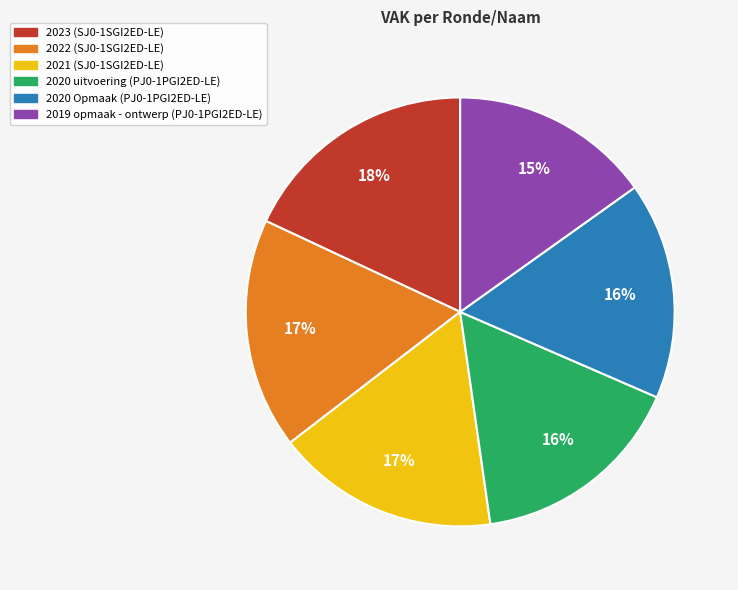

To the nearest percent, what portion does 2021 (SJ0-1SGI2ED-LE) represent?

17%